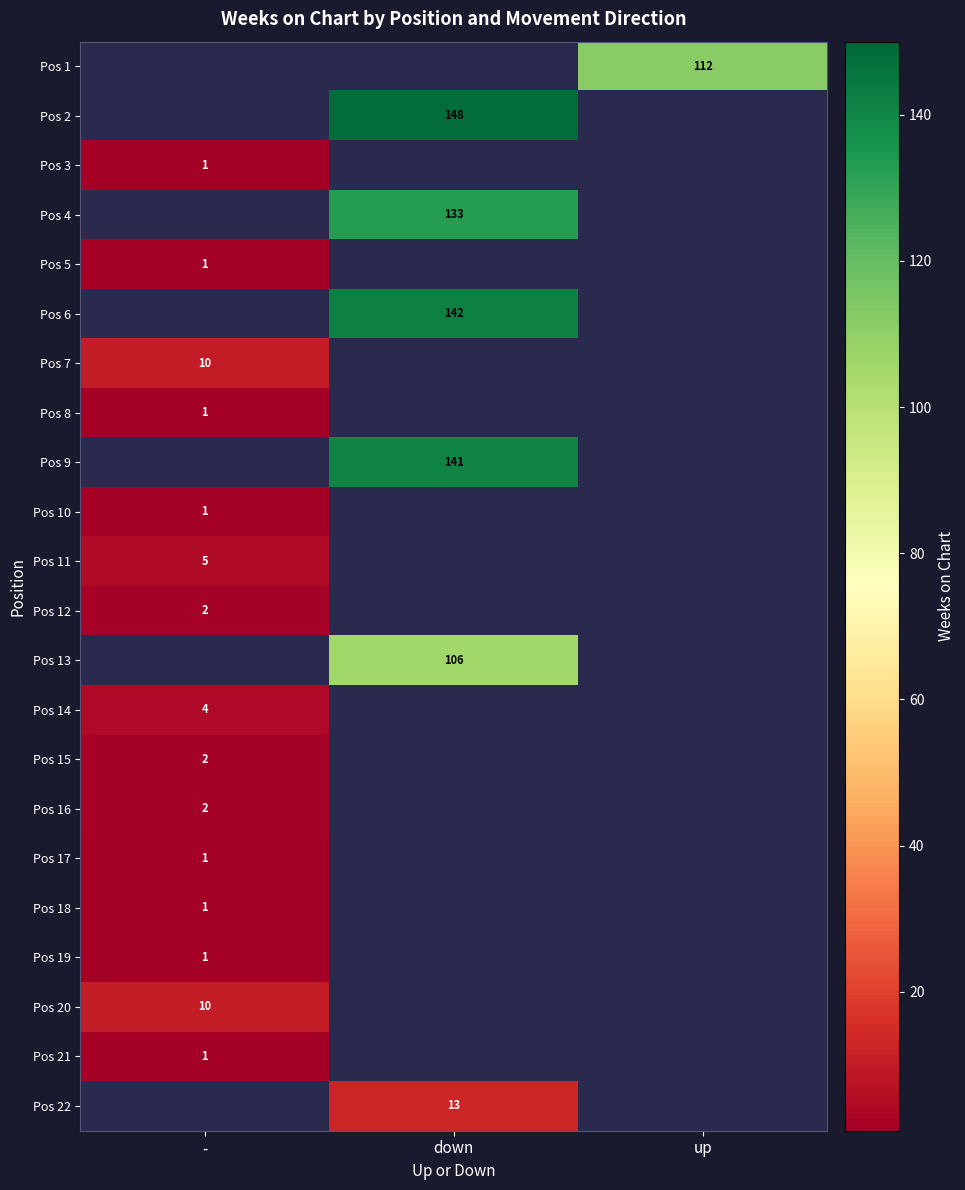

Is it true that Pos 2 equals 148 at down?

True